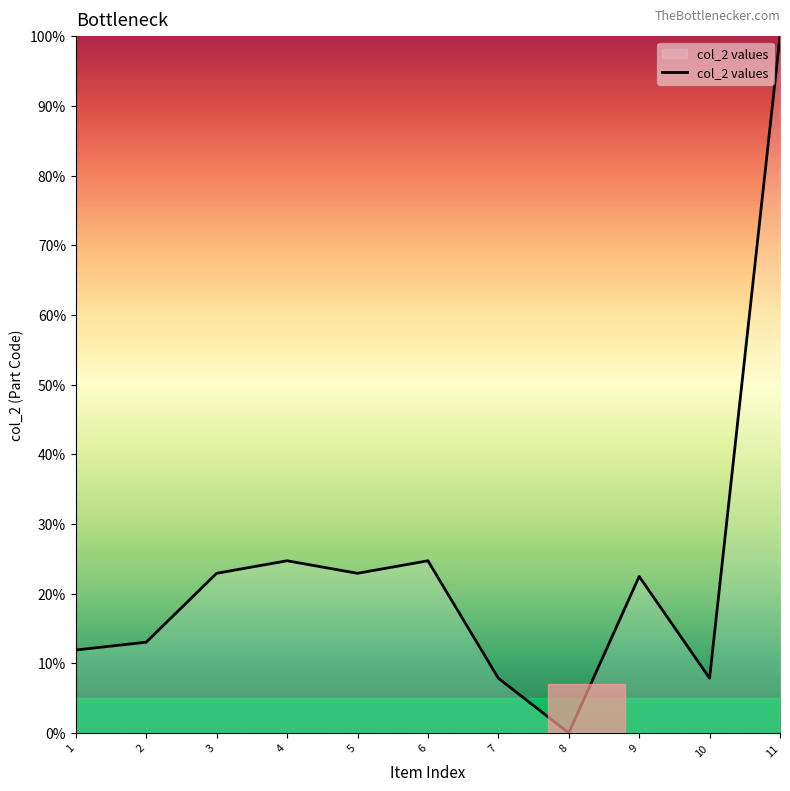

What is the difference between the second highest and second lowest values?

16.9